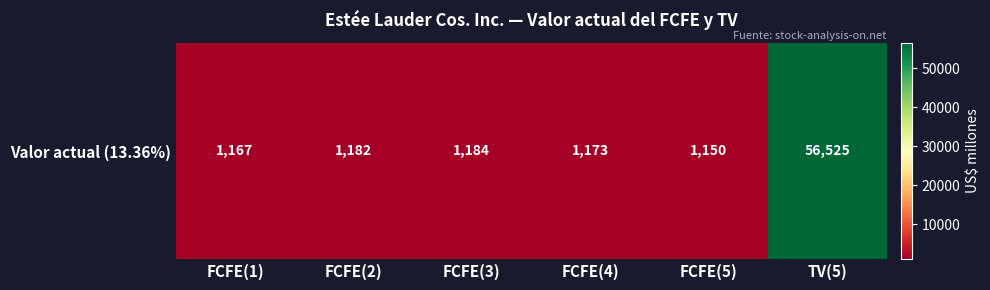

At which category does the chart reach its peak across all series?

TV(5)